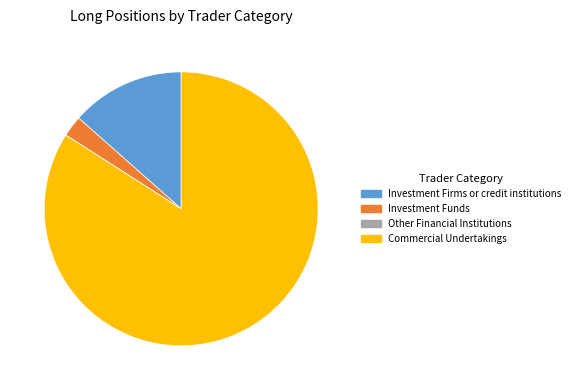

Is it true that Commercial Undertakings is 84% of the pie?

True